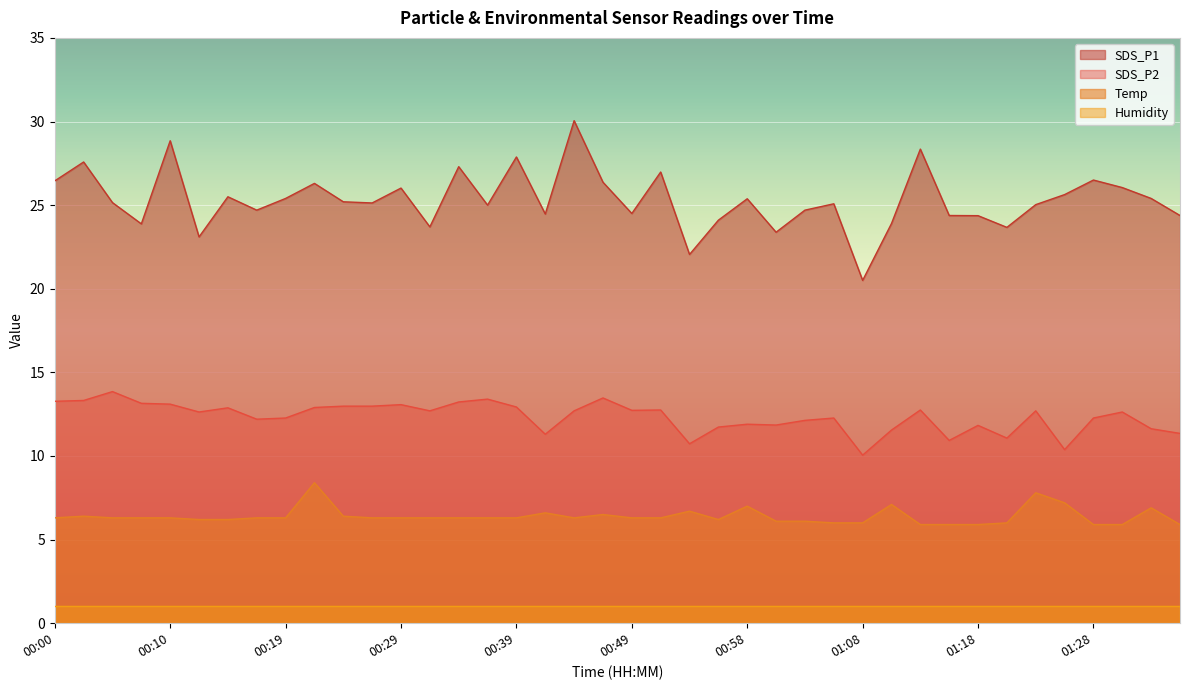

What is the label of the 19th point from the right?

00:51